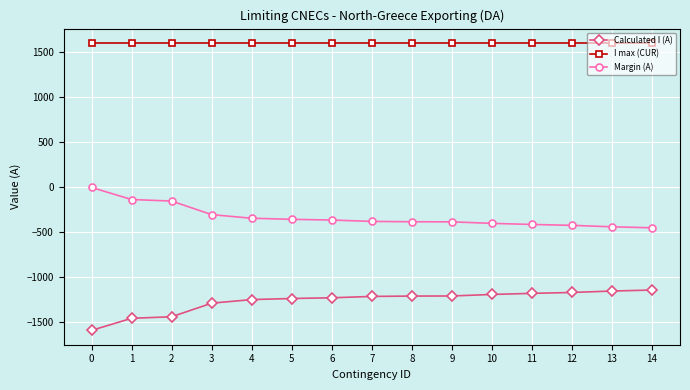

The value of I max (CUR) at 6 is 1600. True or false?

True